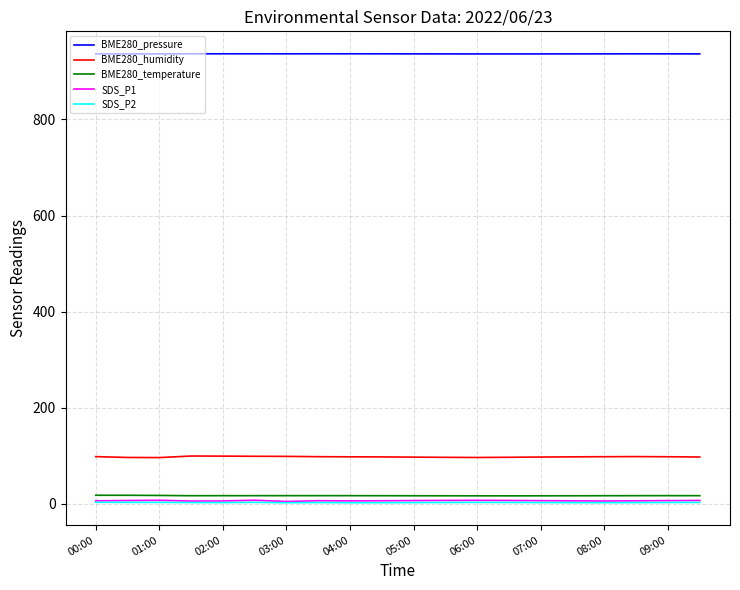

What is the minimum value shown in the chart?

2.3